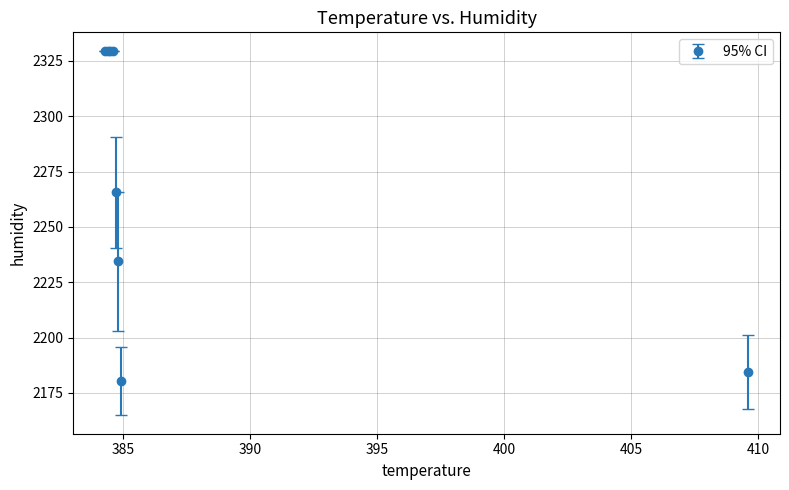

What is the value of the 8th point from the left?

2184.5